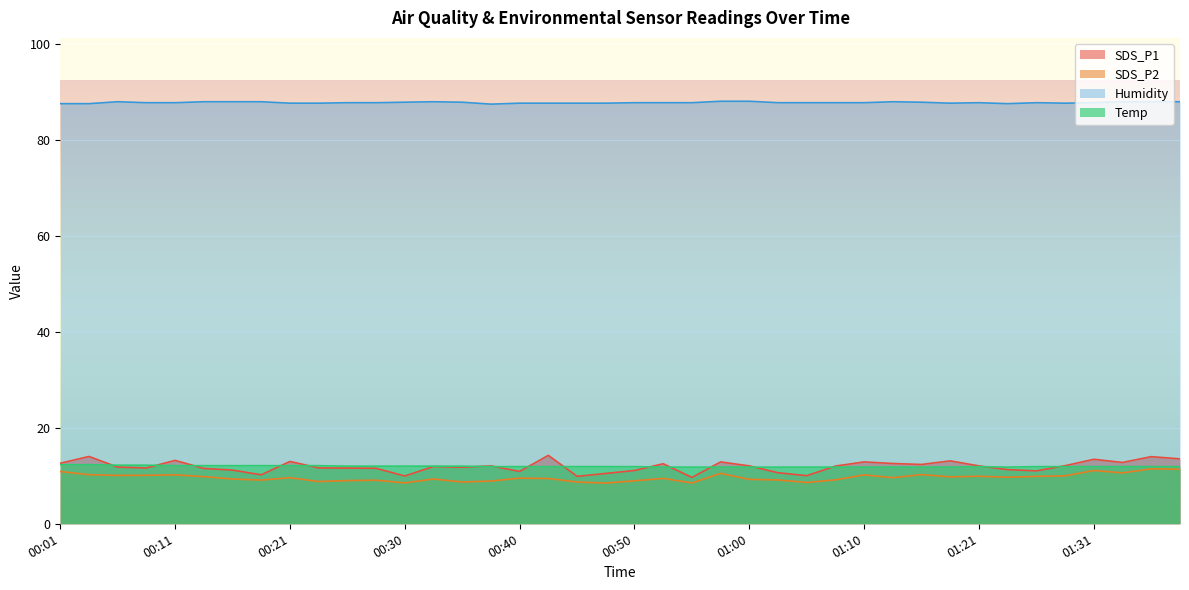

Which series changed the most between 00:52 and 01:05?

SDS_P1